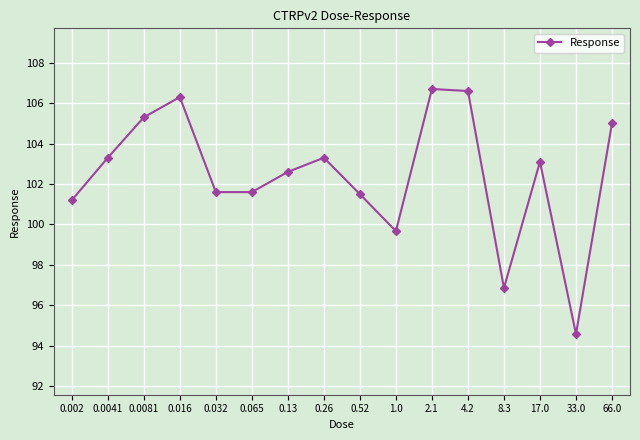

What is the ratio of the value at 4.2 to the value at 17.0?

1.0